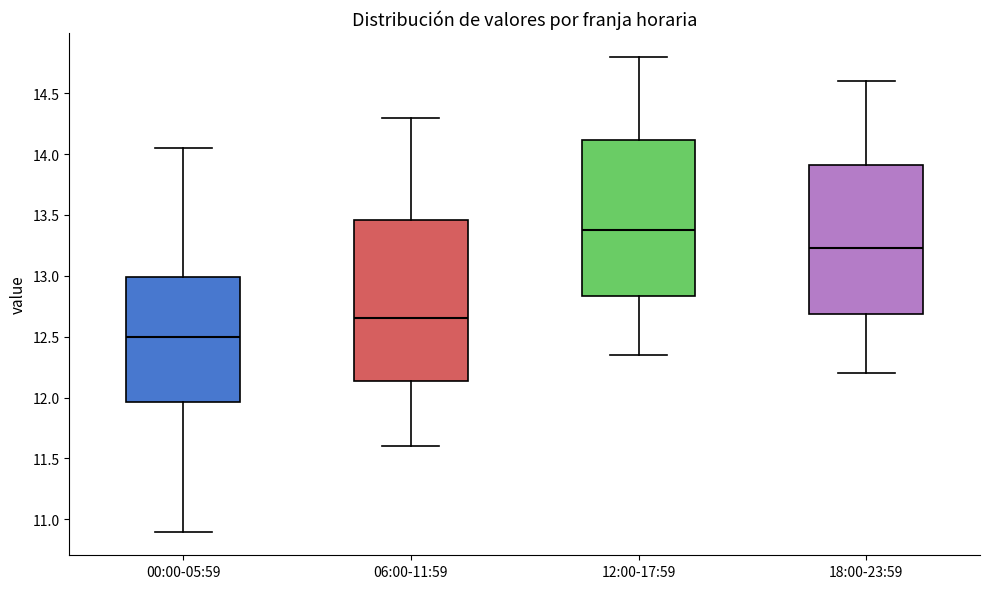

Reading left to right, read every box against the y-axis: the position of its median line, the range the box covers, and the ends of its whiskers. The values are not printed on the chart, so give them approximately, as read against the axis.

00:00-05:59: median 12.50, box 11.95 to 13.00, whiskers 10.90 to 14.05
06:00-11:59: median 12.65, box 12.15 to 13.45, whiskers 11.60 to 14.30
12:00-17:59: median 13.40, box 12.85 to 14.10, whiskers 12.35 to 14.80
18:00-23:59: median 13.25, box 12.70 to 13.90, whiskers 12.20 to 14.60